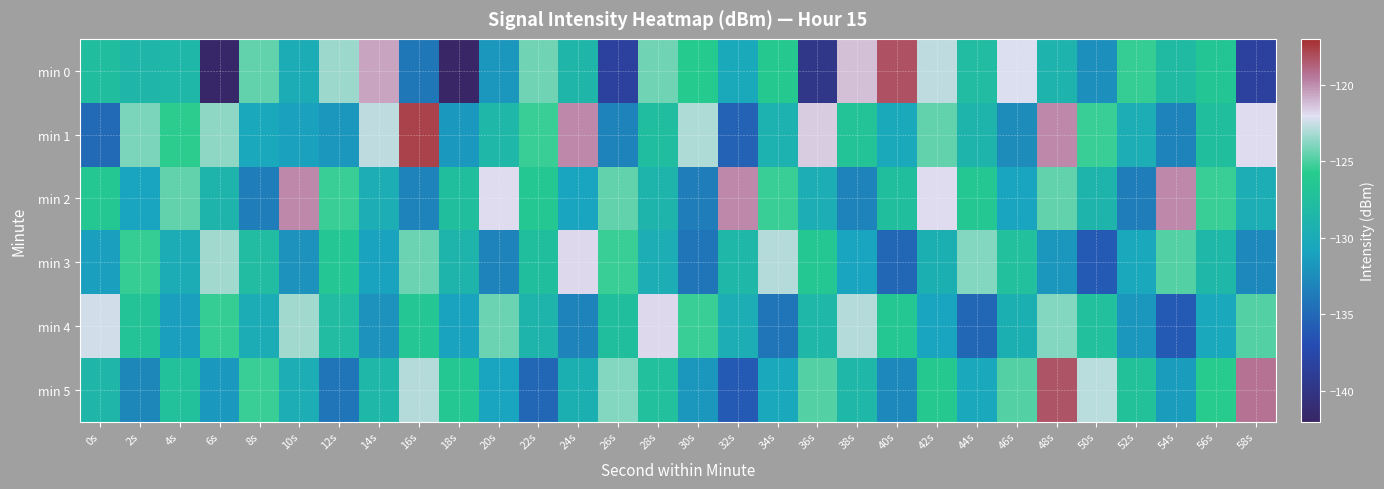

What is the spread (max minus min) of values at 16s?

16.2